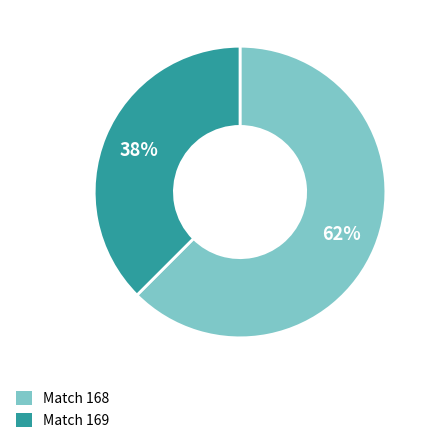

To the nearest percent, what is the average slice percentage?

50%